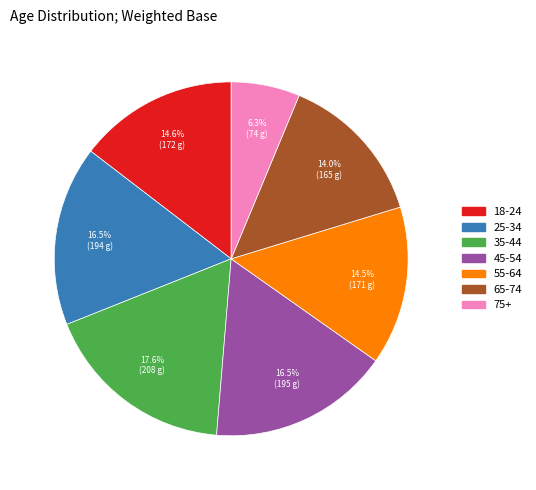

Is 75+ the majority of the pie?

No